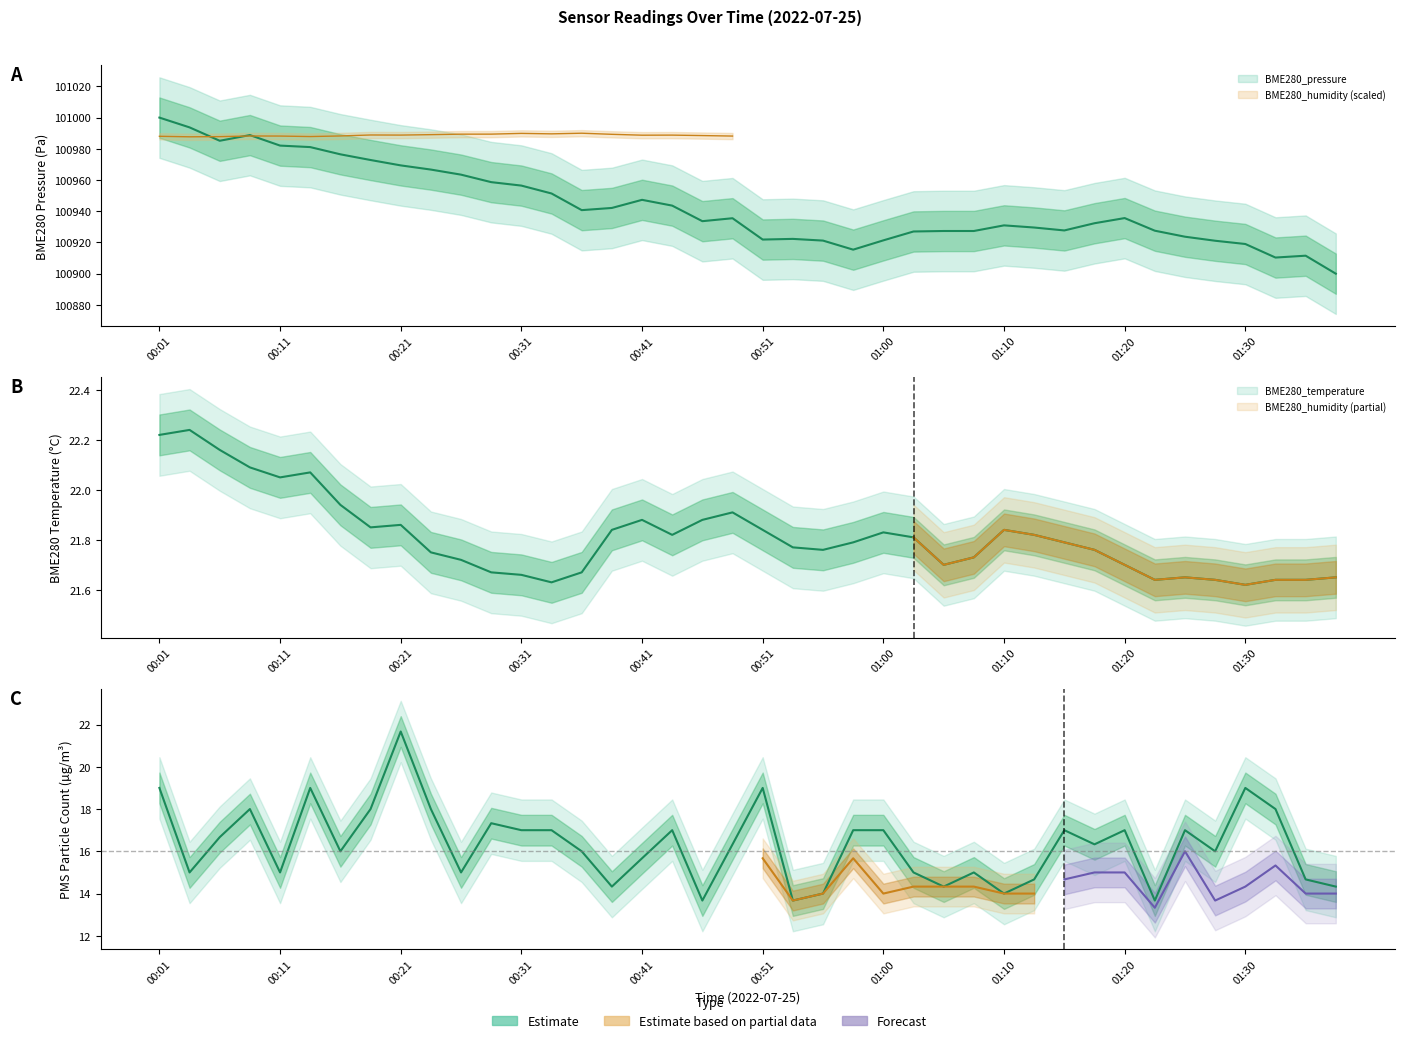

Is it true that BME280_pressure equals 100956.4 at 00:31?

True